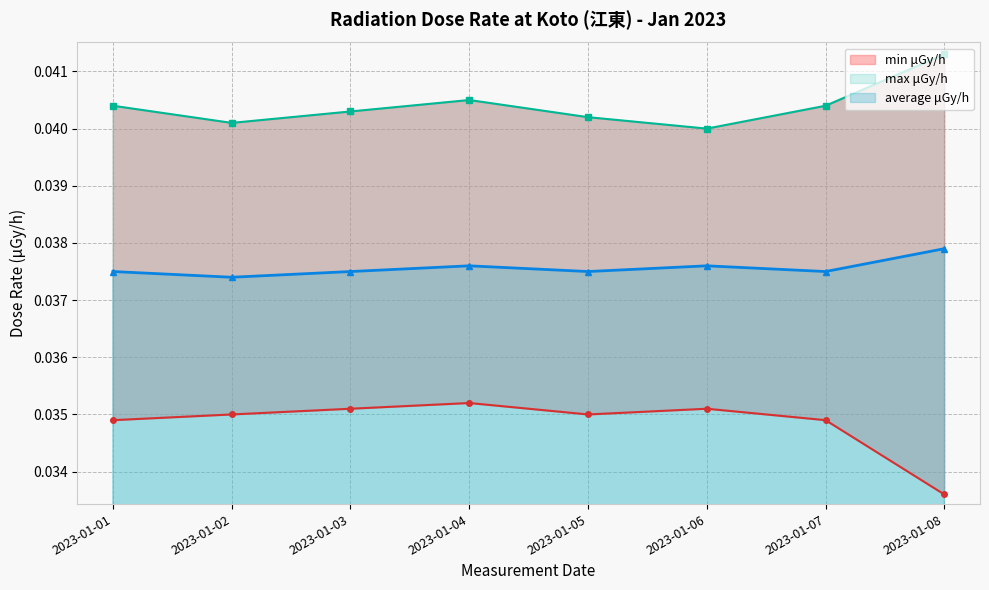

At how many categories does at least one series exceed 0?

8